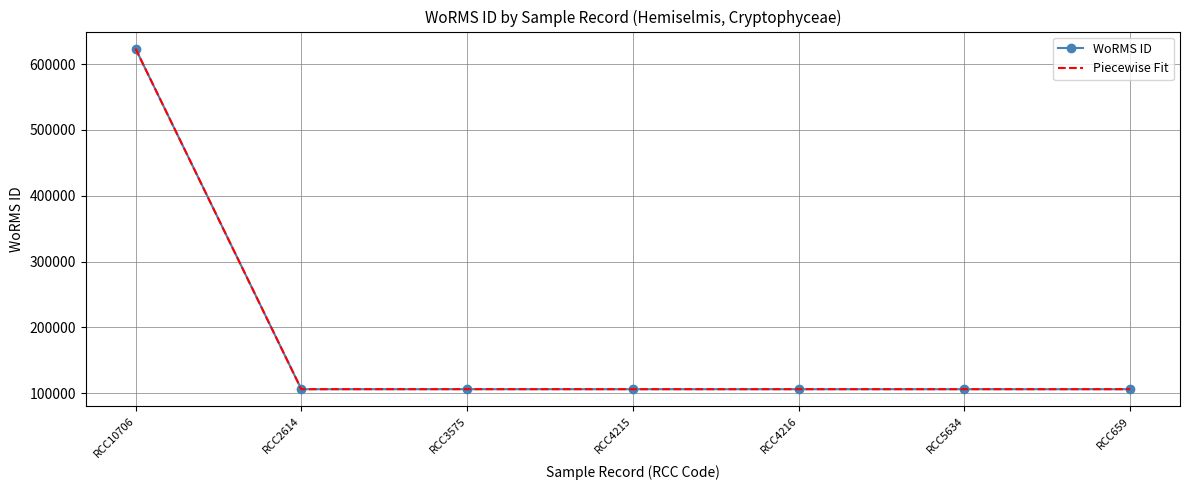

True or false: Piecewise Fit and WoRMS ID cross at least once.

False